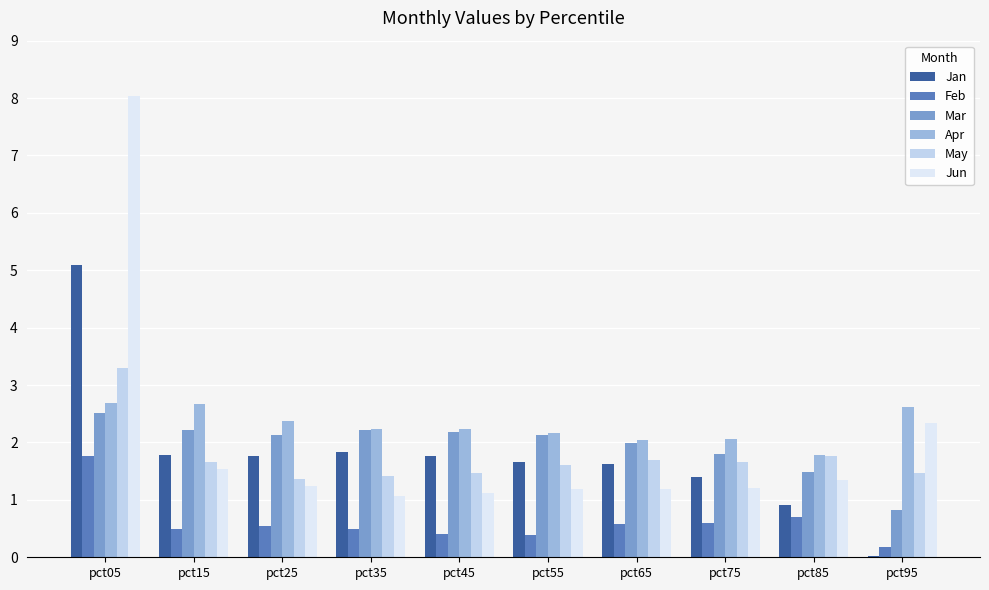

What is the sum of the Apr values at pct65 and pct35?

4.3